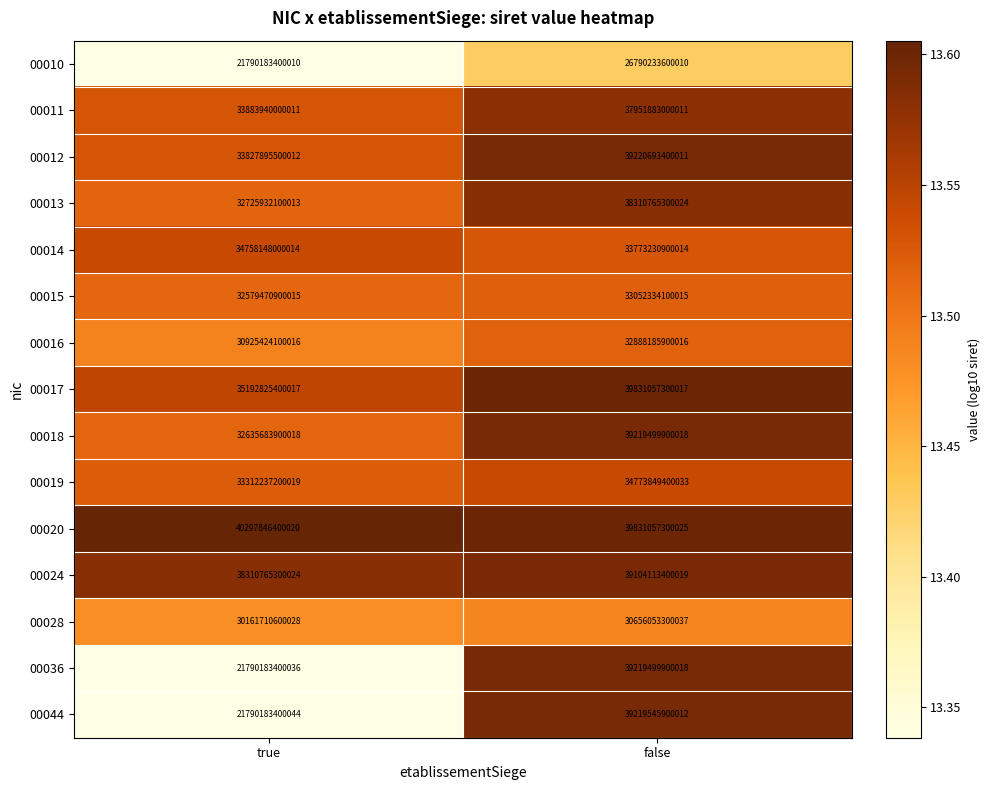

Which series has the largest total across all categories?

00020